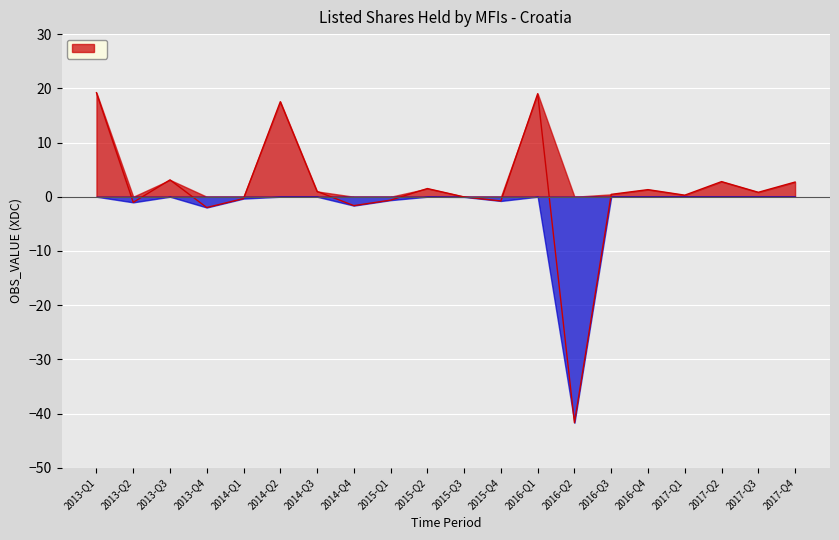

The value at 2017-Q4 is 1.9. True or false?

False